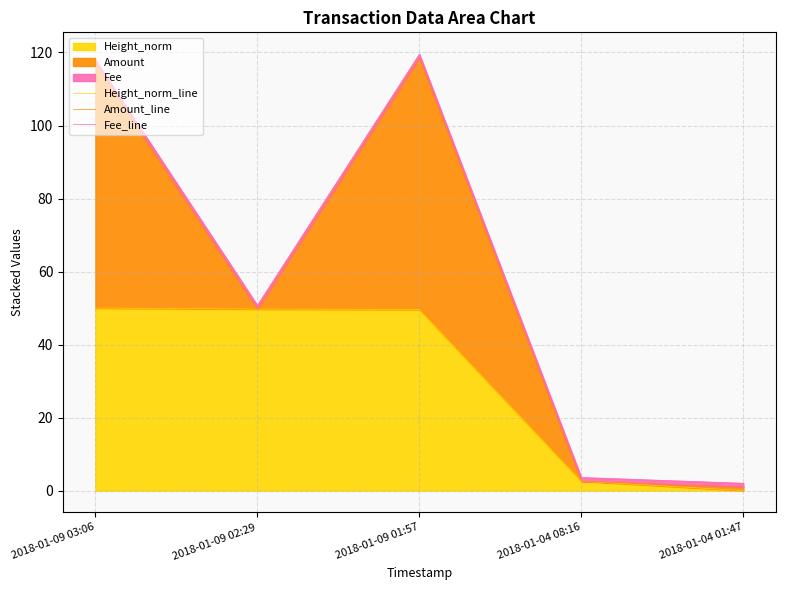

True or false: Amount_line and Fee_line cross at least once.

False